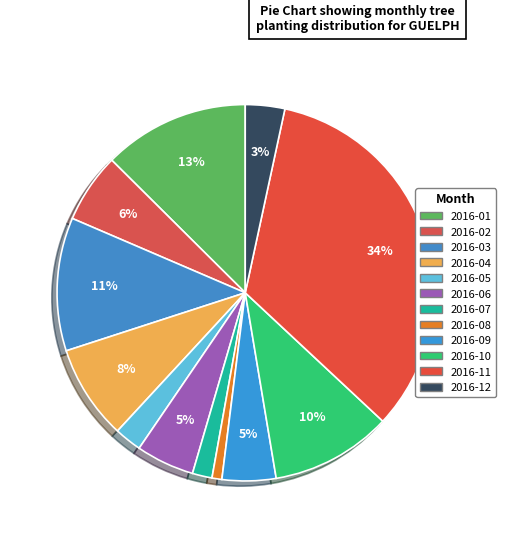

Is it true that 2016-02 is 1% of the pie?

False